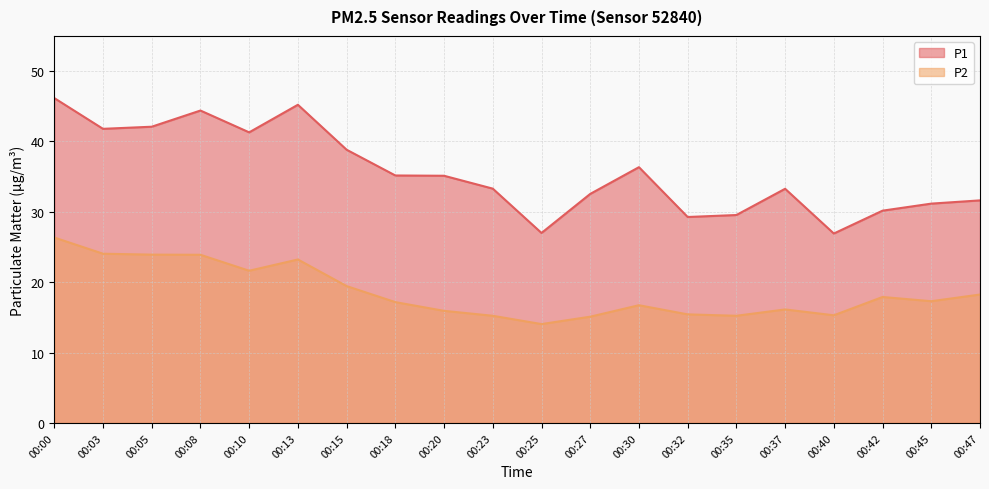

At 00:25, list the series in order from largest to smallest.

P1, P2